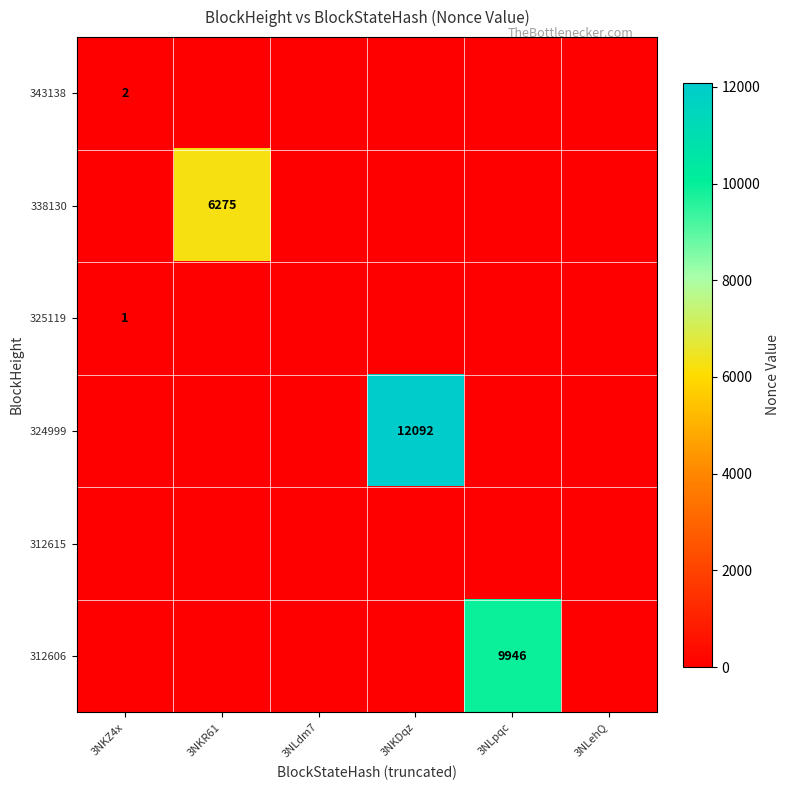

The 343138 series shows 1 at 3NKZ4x. True or false?

False